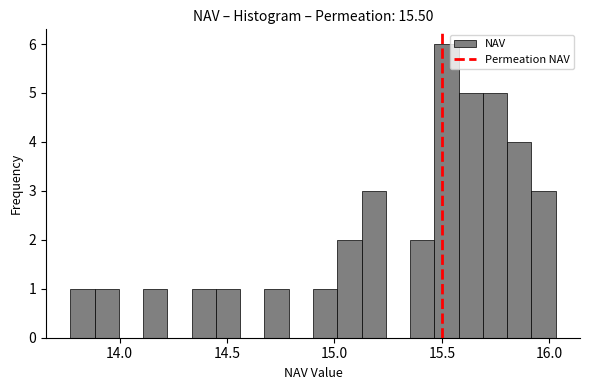

Read against the x-axis, roughly where is the centre of the tallest bar?

15.50